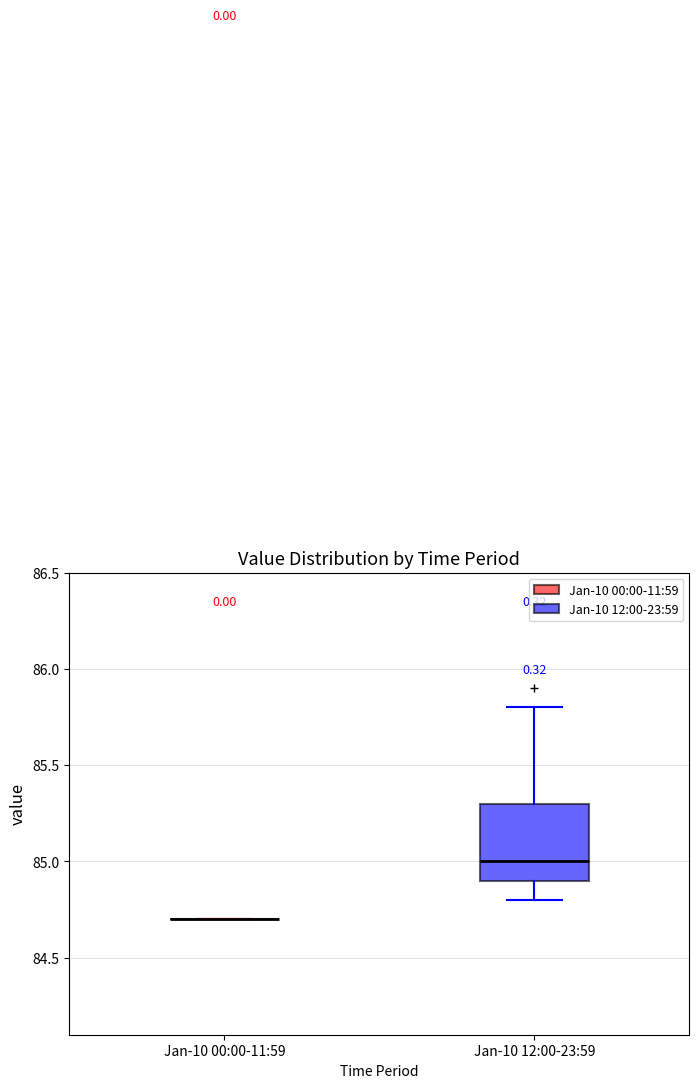

Reading left to right, transcribe this box plot: for each box, give where its median line is, the range the box spans, and where its two whiskers end, as read against the y-axis. The values are not printed on the chart, so give them approximately, as read against the axis.

Jan-10 00:00-11:59: box collapsed to a line at 84.7, whiskers 84.7 to 84.7
Jan-10 12:00-23:59: median 85.0, box 84.9 to 85.3, whiskers 84.8 to 85.8